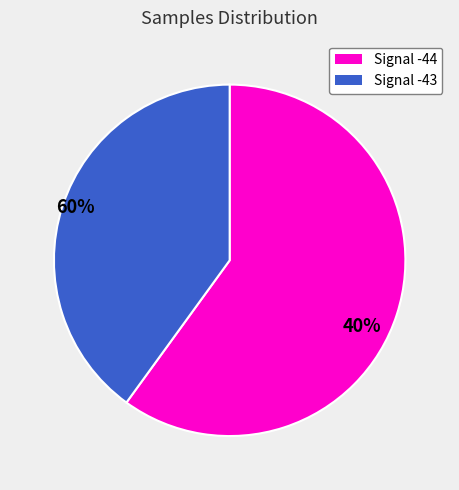

How many segments does this pie chart have?

2